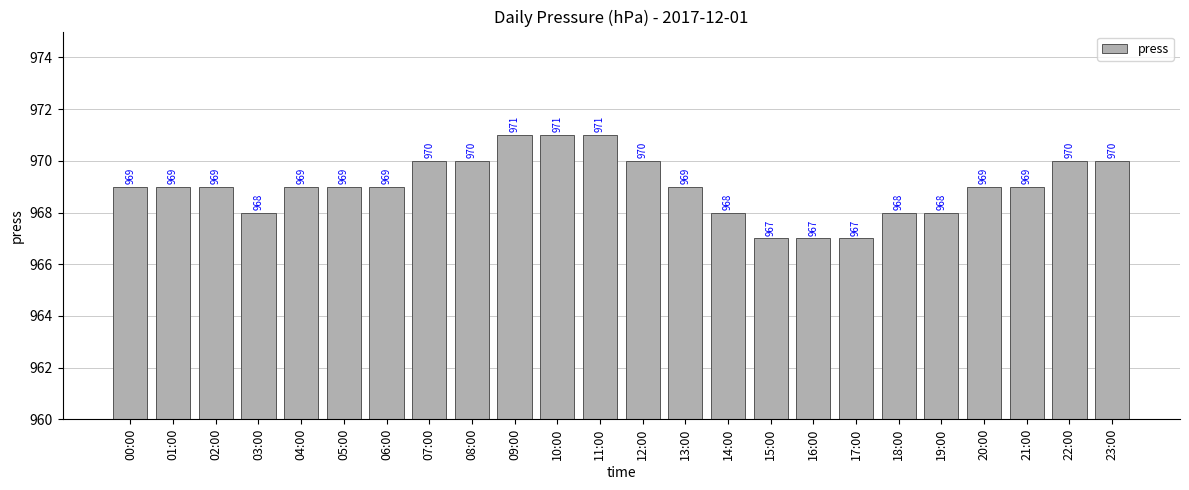

What is the greatest value displayed?

971